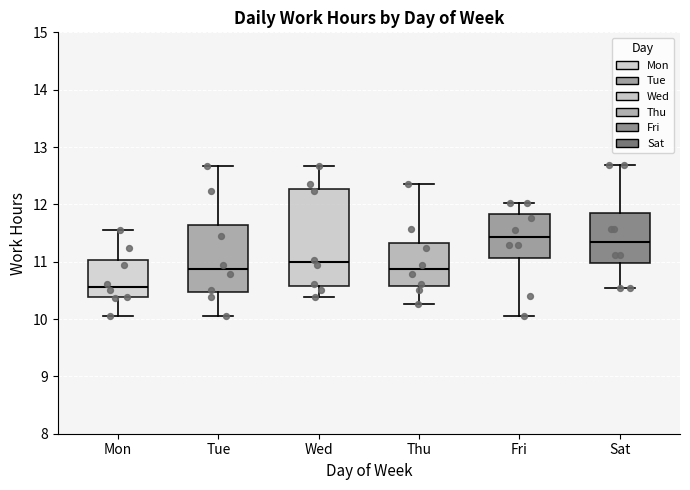

Reading left to right, read every box against the y-axis: the position of its median line, the range the box covers, and the ends of its whiskers. The values are not printed on the chart, so give them approximately, as read against the axis.

Mon: median 10.6, box 10.4 to 11.0, whiskers 10.1 to 11.6
Tue: median 10.9, box 10.5 to 11.6, whiskers 10.1 to 12.7
Wed: median 11.0, box 10.6 to 12.3, whiskers 10.4 to 12.7
Thu: median 10.9, box 10.6 to 11.3, whiskers 10.3 to 12.4
Fri: median 11.4, box 11.1 to 11.8, whiskers 10.1 to 12.0
Sat: median 11.3, box 11.0 to 11.8, whiskers 10.5 to 12.7